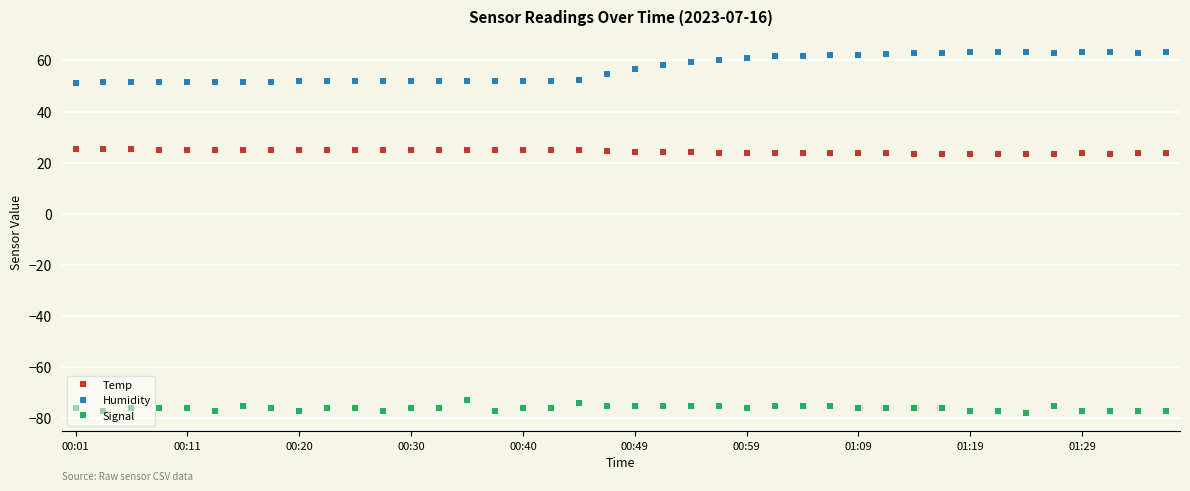

What is the maximum value for Signal?

-73.0